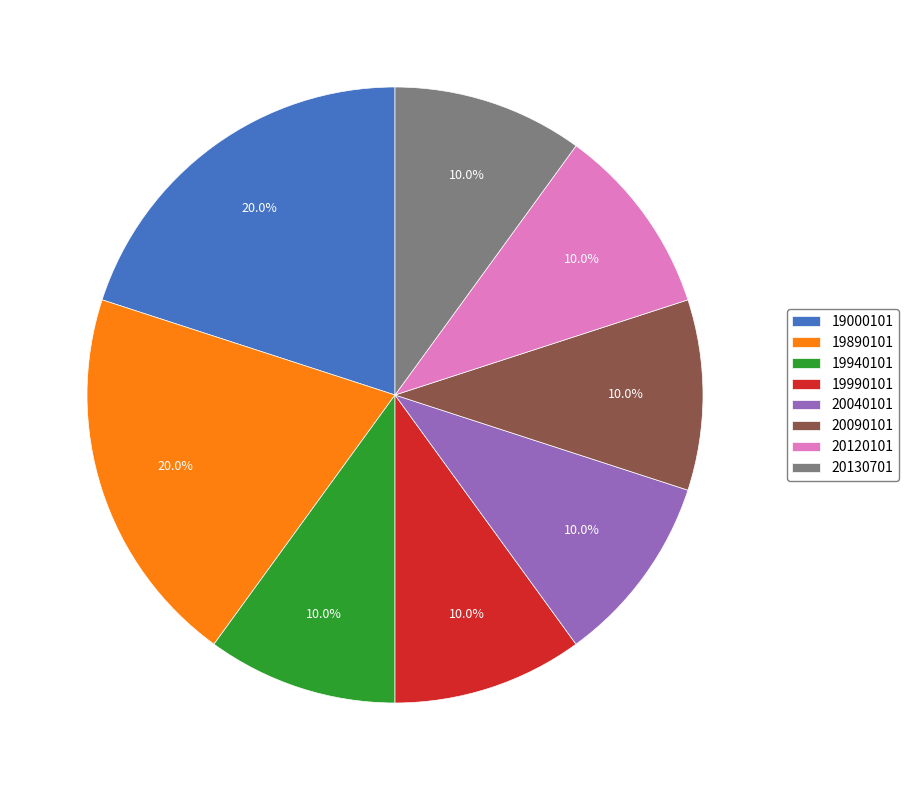

Count the number of slices in the pie.

8